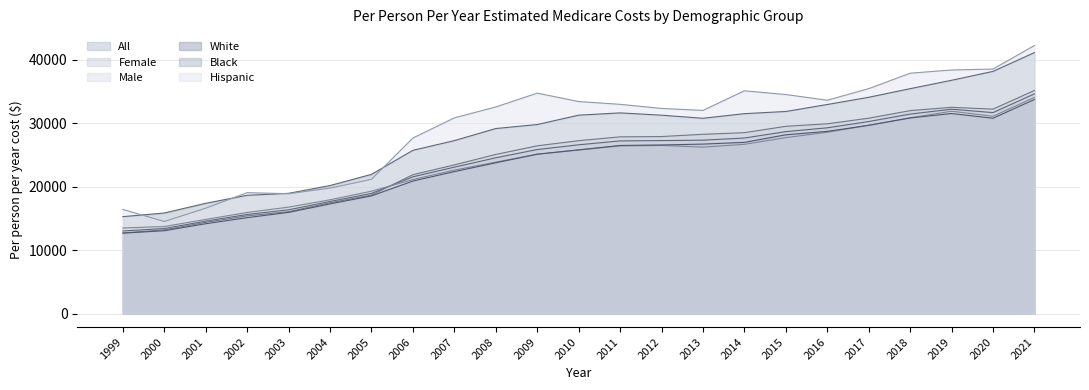

At how many categories does at least one series exceed 37654?

4